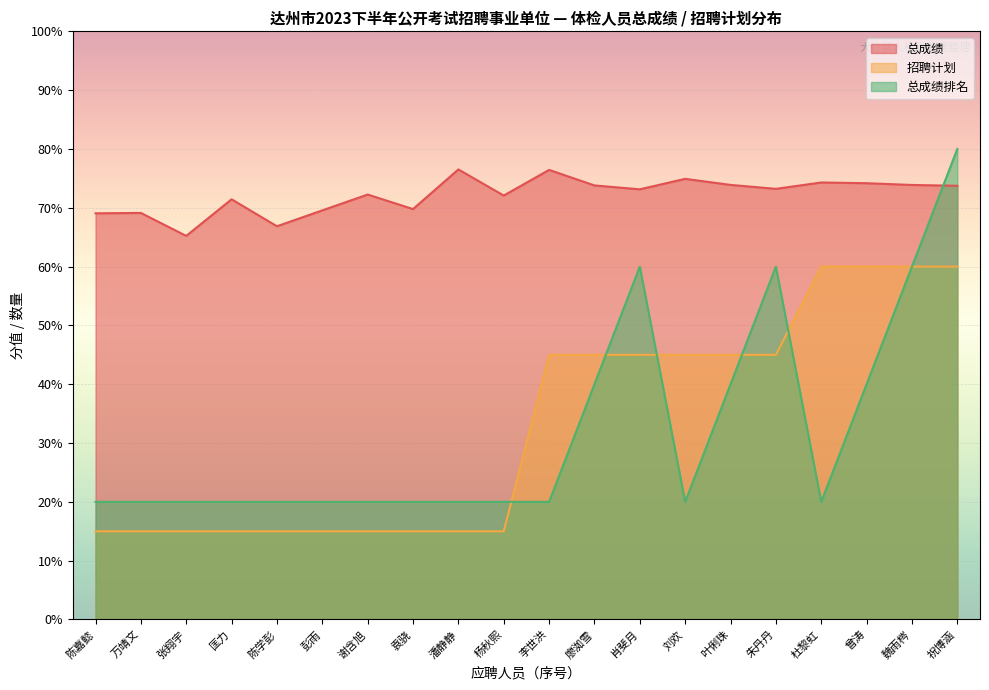

How many lines are shown in the chart?

3